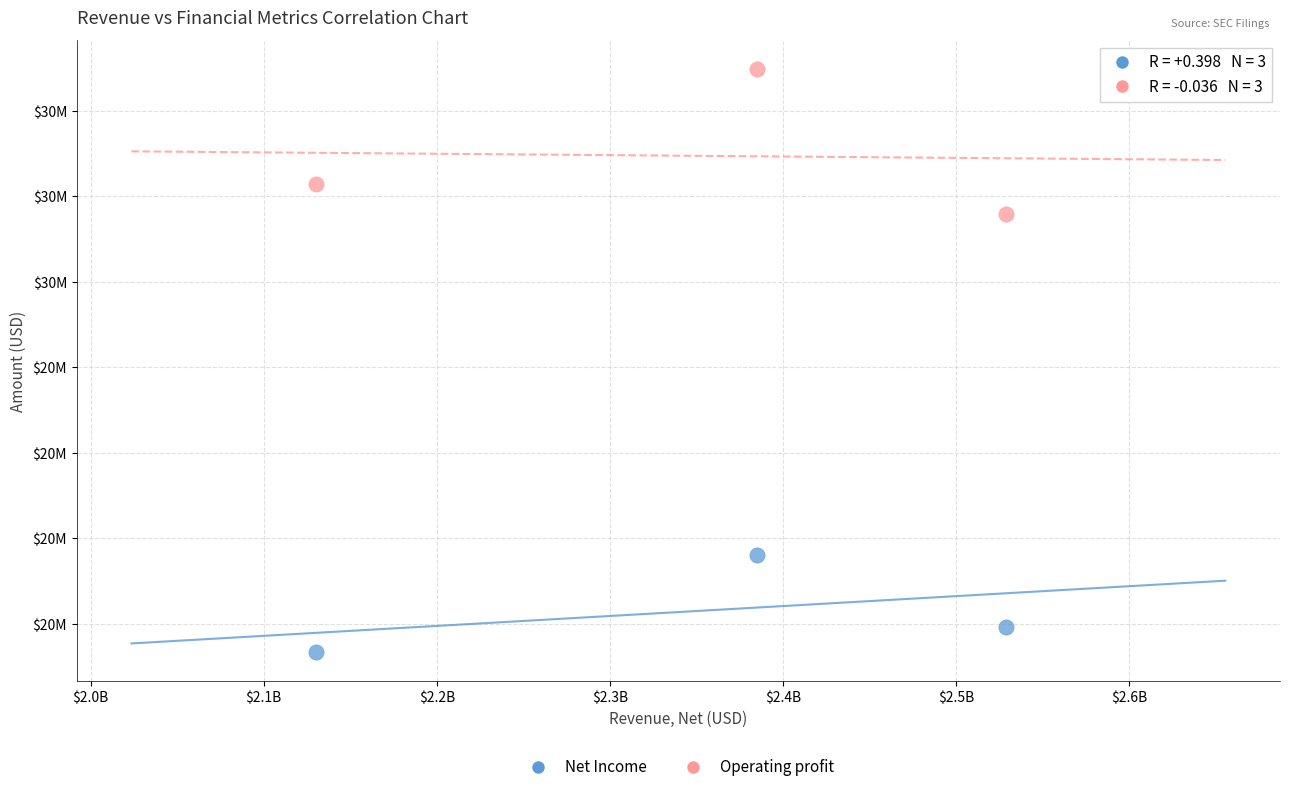

Which series has the largest Y range (max minus min)?

Operating profit